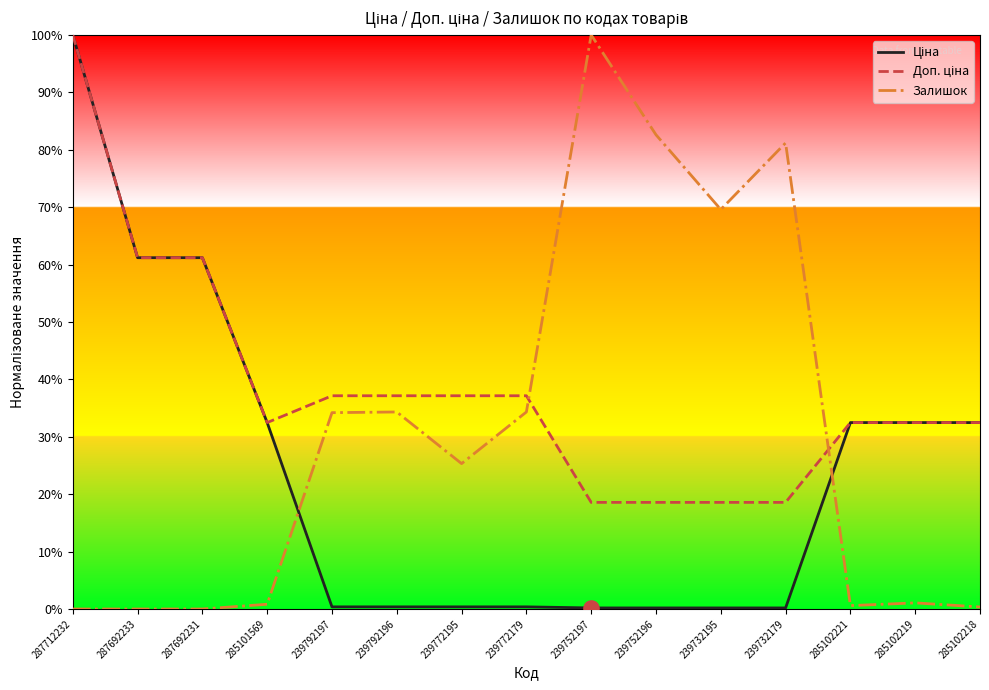

Which series changed the most between 239792197 and 239772195?

Залишок